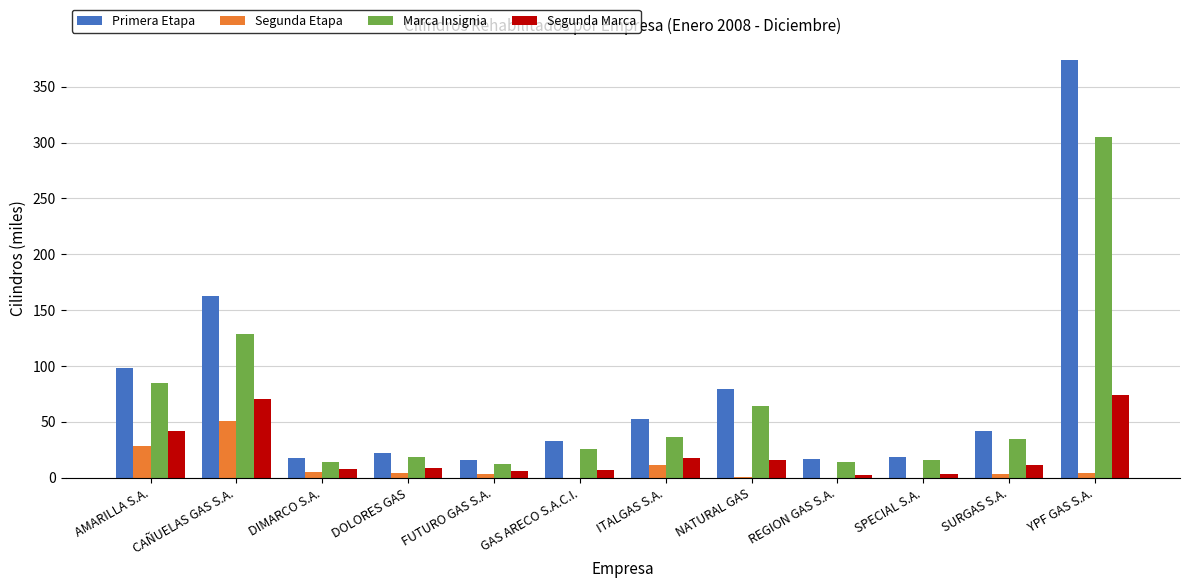

What is the sum of all Marca Insignia values?

753.5